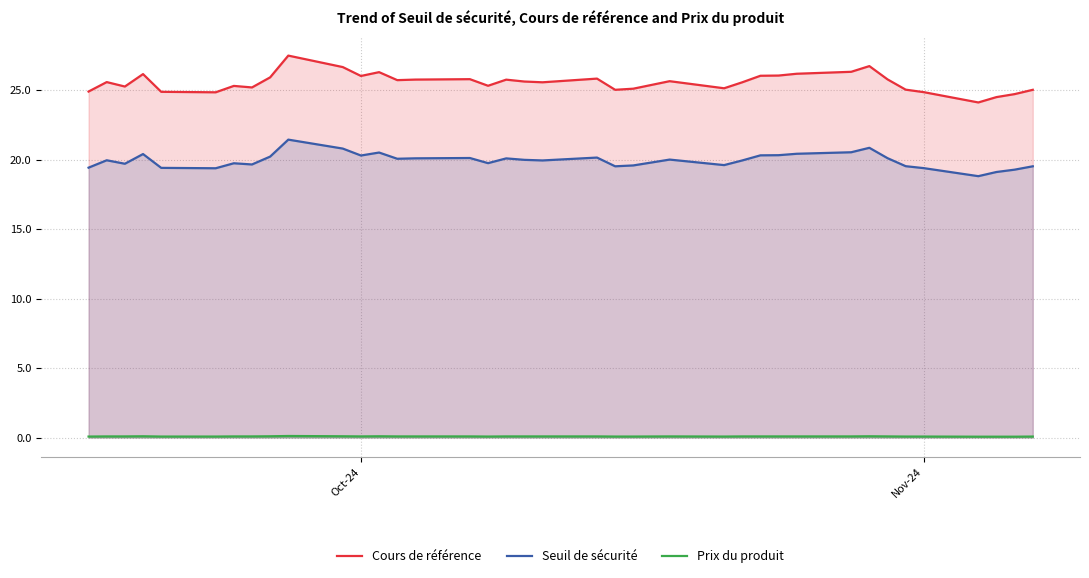

At how many categories does at least one series exceed 17?

38